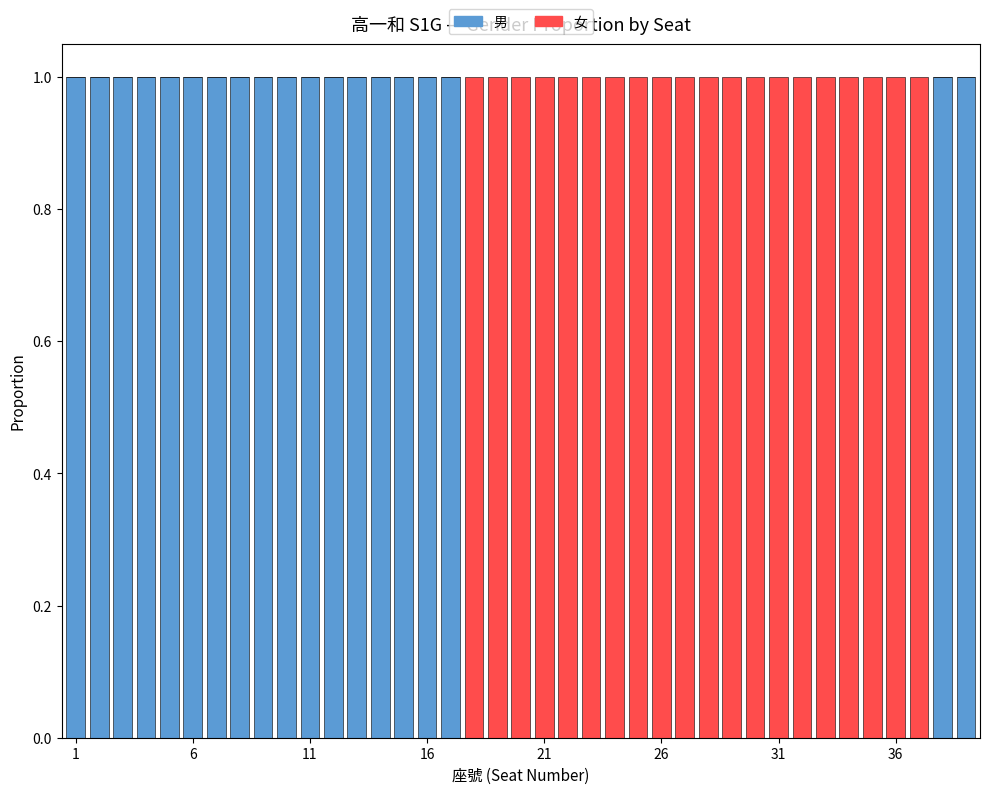

What is the sum of all 男 values?

19